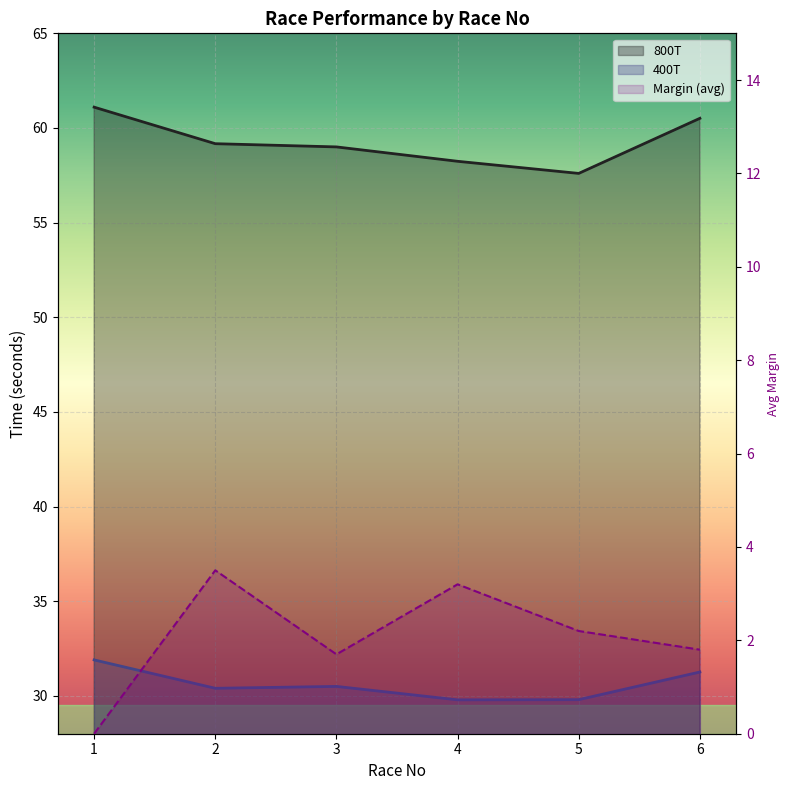

At which label does 400T first exceed 30?

1